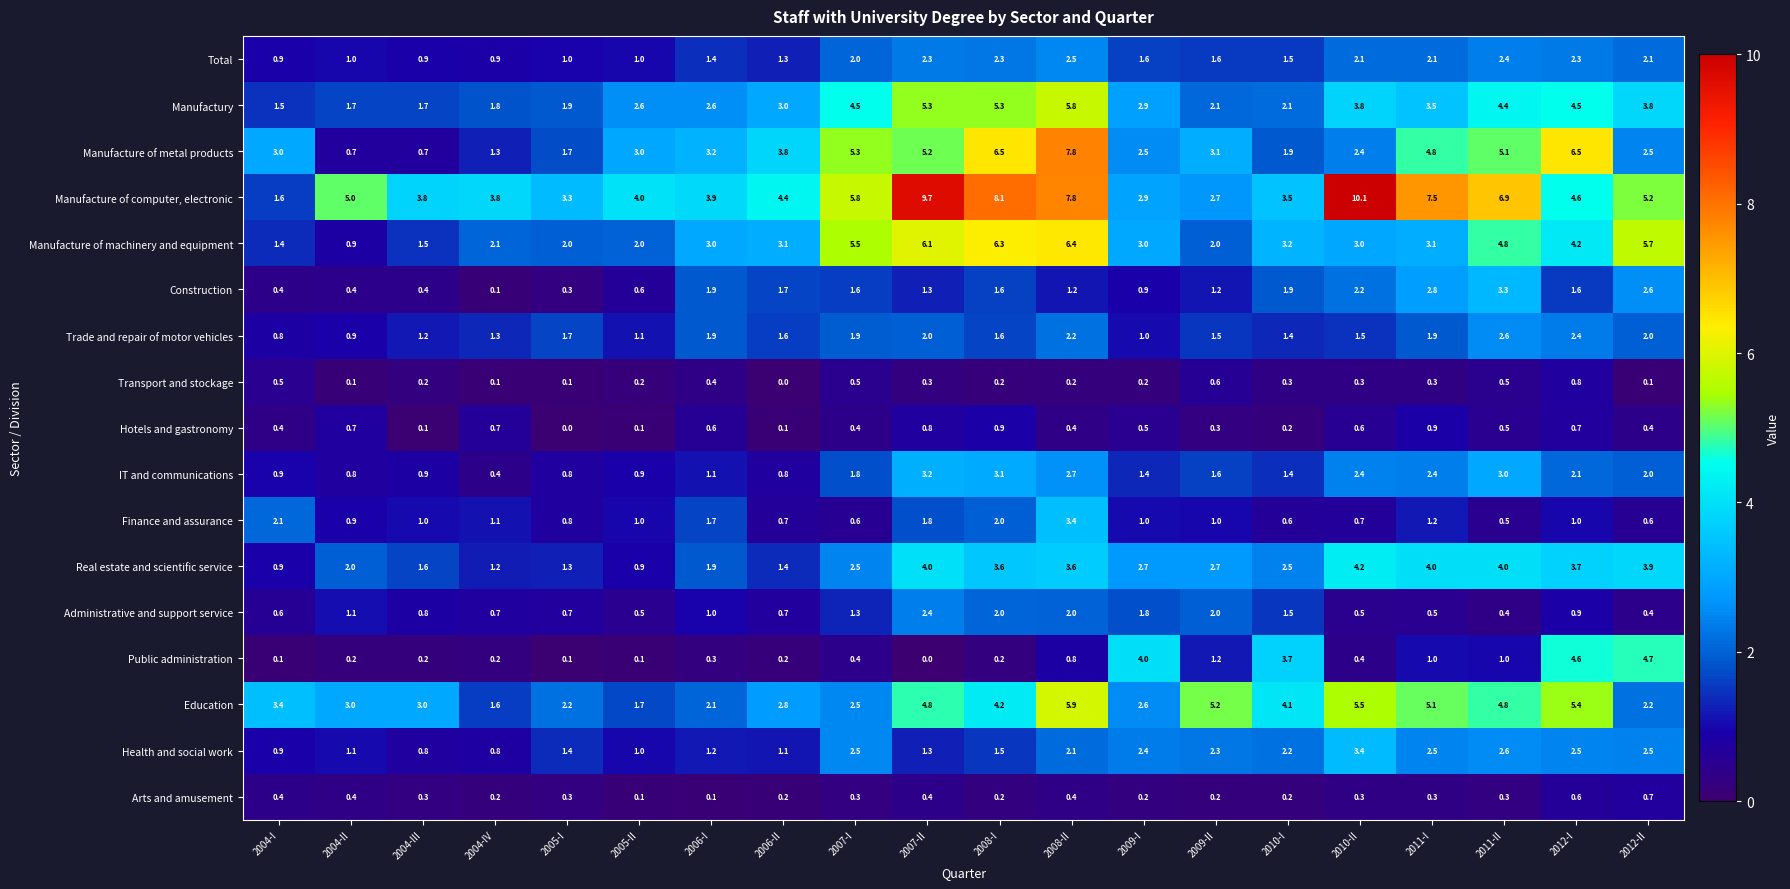

How many data points in Manufactury are less than 3?

10